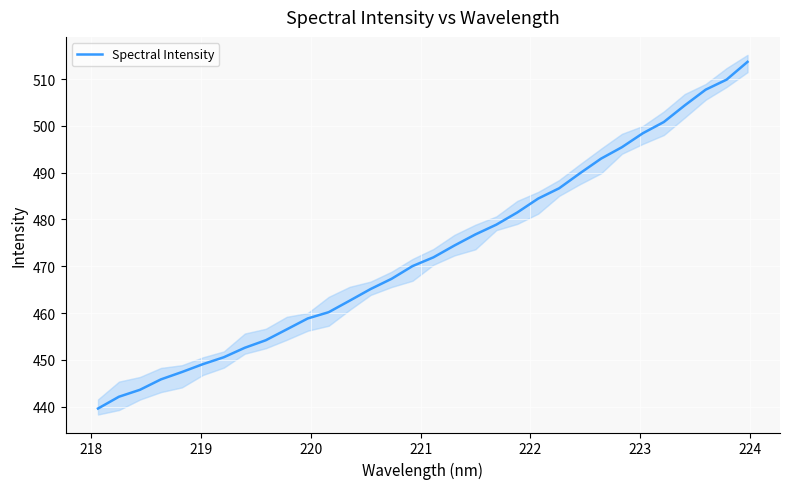

What is the highest value of the Spectral Intensity series?

513.7